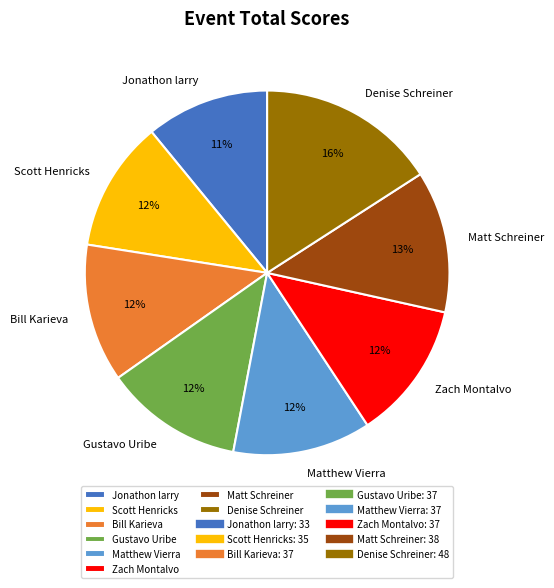

How many segments does this pie chart have?

8